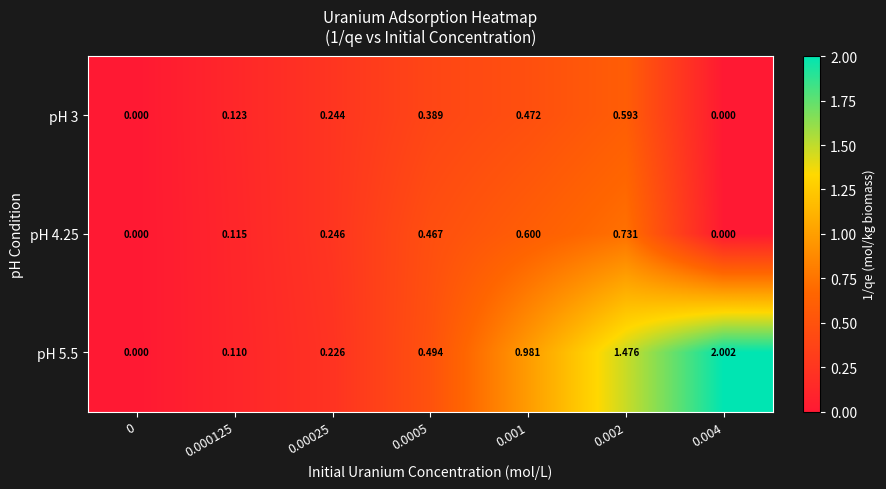

Is the value of pH 3 at 0.001 greater than the value of pH 4.25 at 0.001?

No